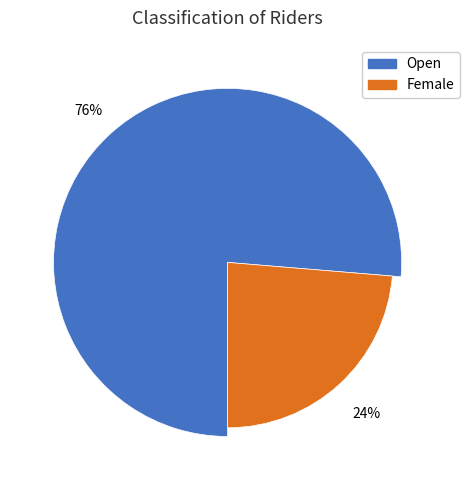

Which category has the biggest portion of the pie?

Open